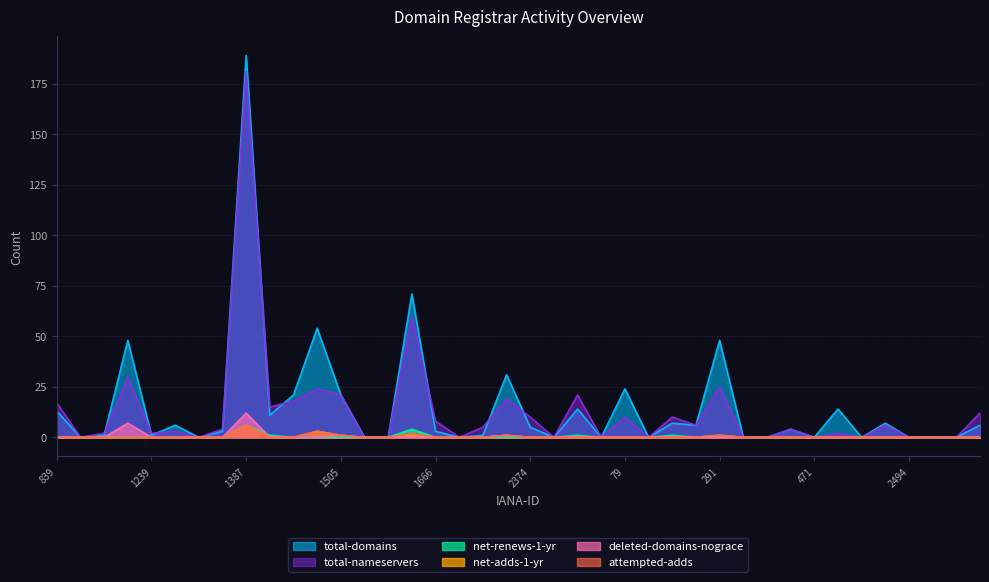

Does the chart display data point markers on the line(s)?

No